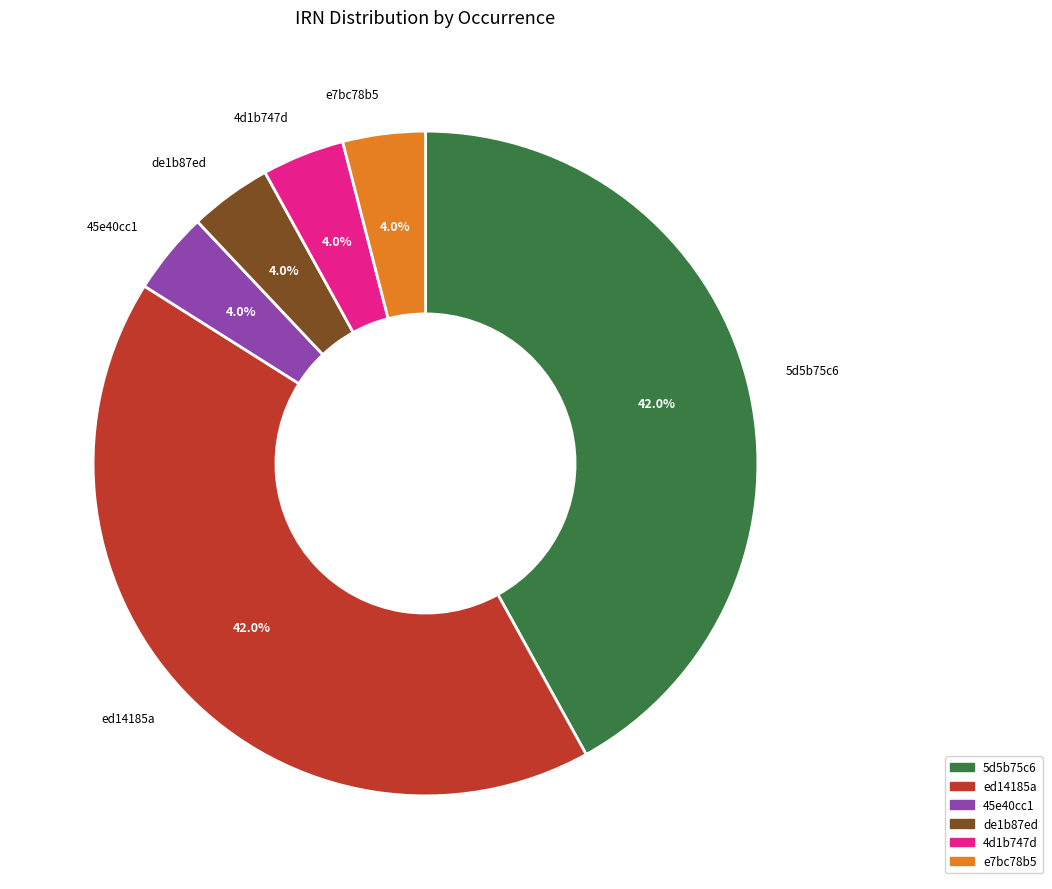

Count the number of slices in the pie.

6